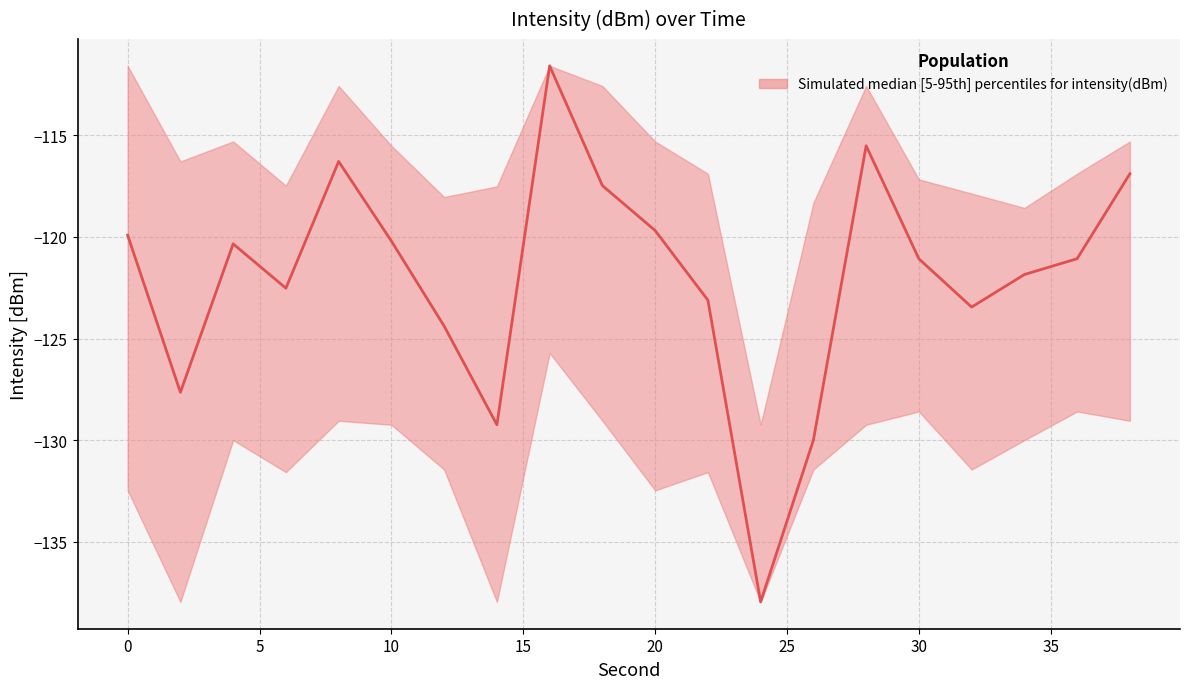

What is the spread (max minus min) of values at 14?

20.4